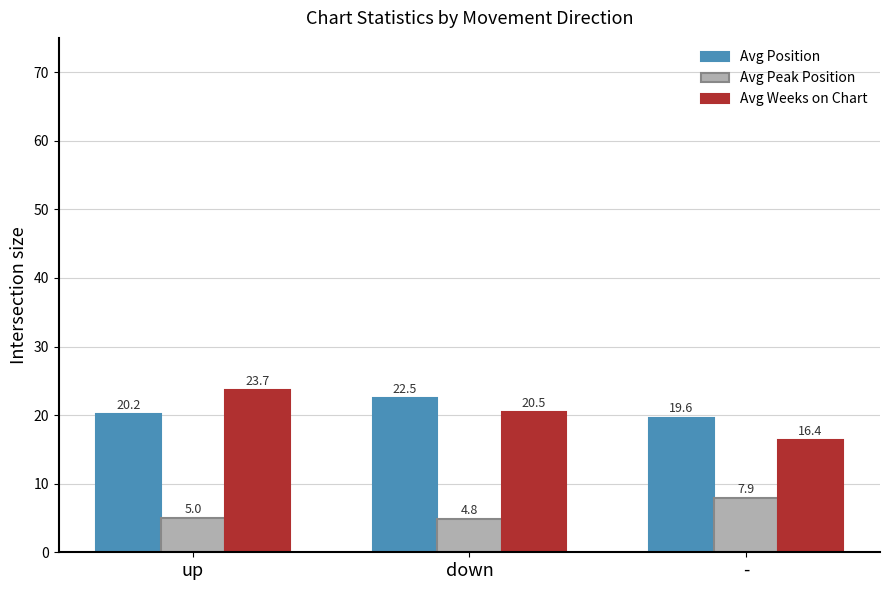

At how many categories does at least one series exceed 19?

3